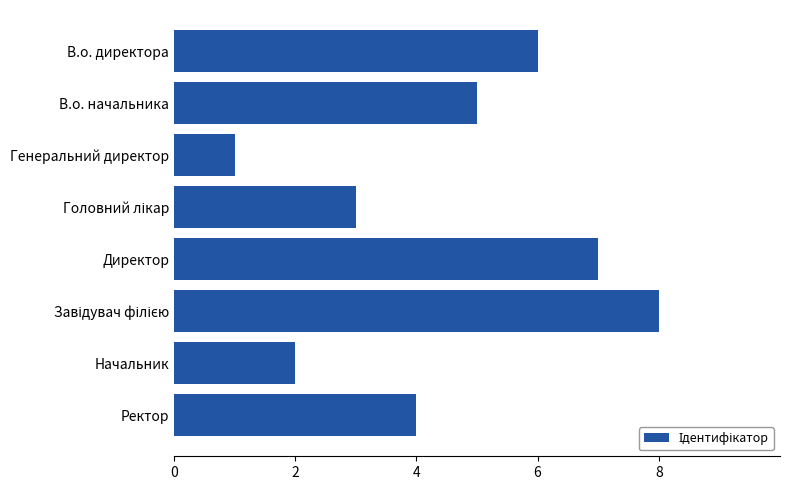

What is the greatest value displayed?

8